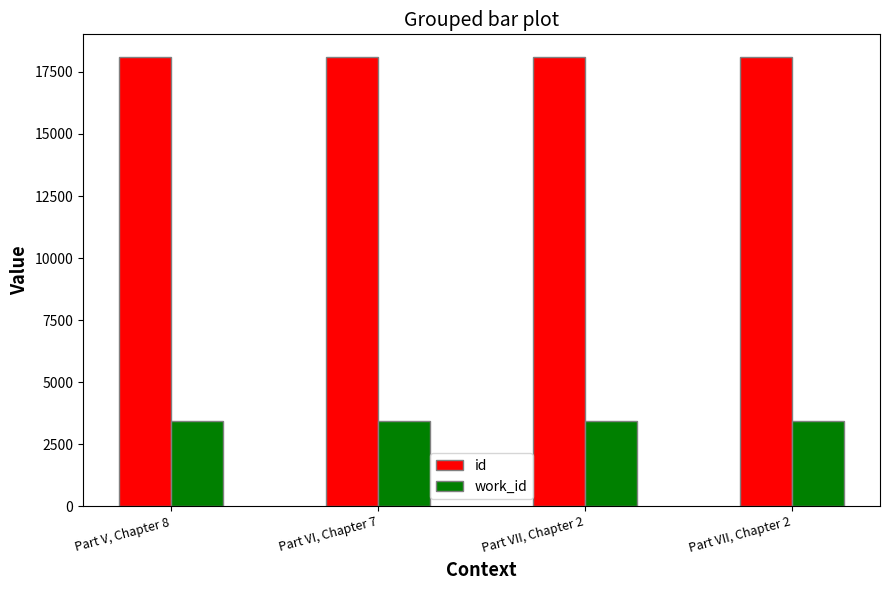

What is the difference between the highest and lowest values at Part VII, Chapter 2?

14694